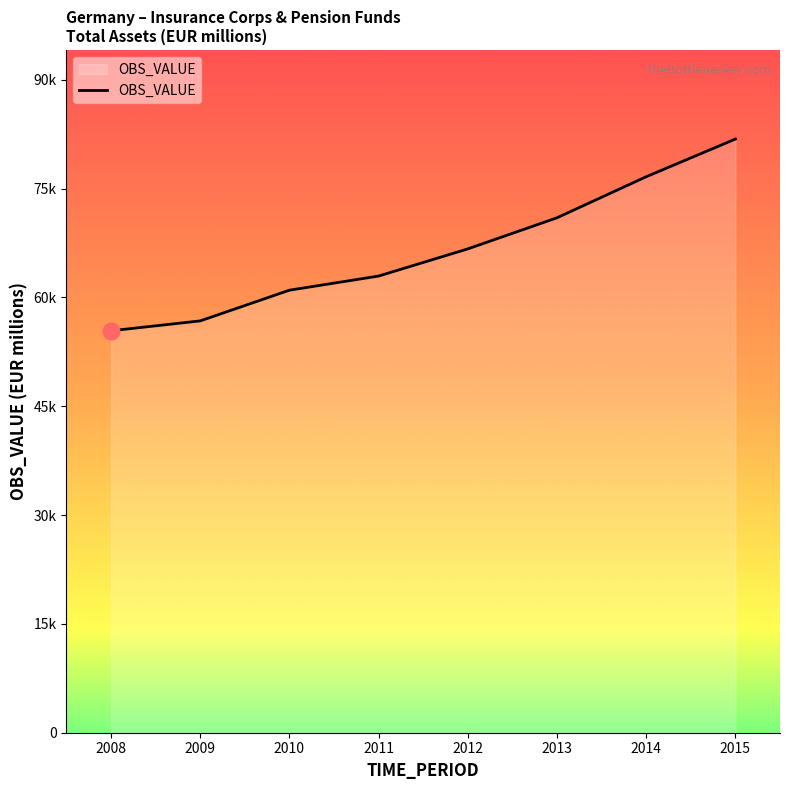

Does the chart display data point markers on the line(s)?

No